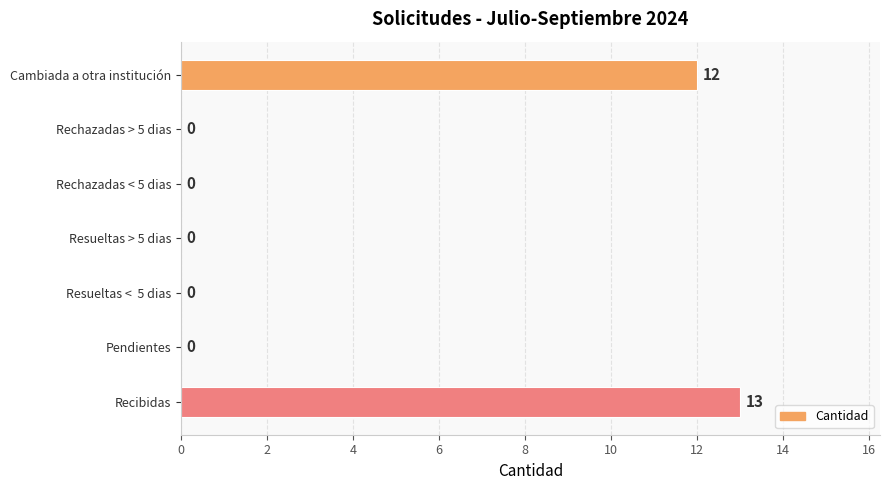

Between Pendientes and Recibidas, which is larger?

Recibidas